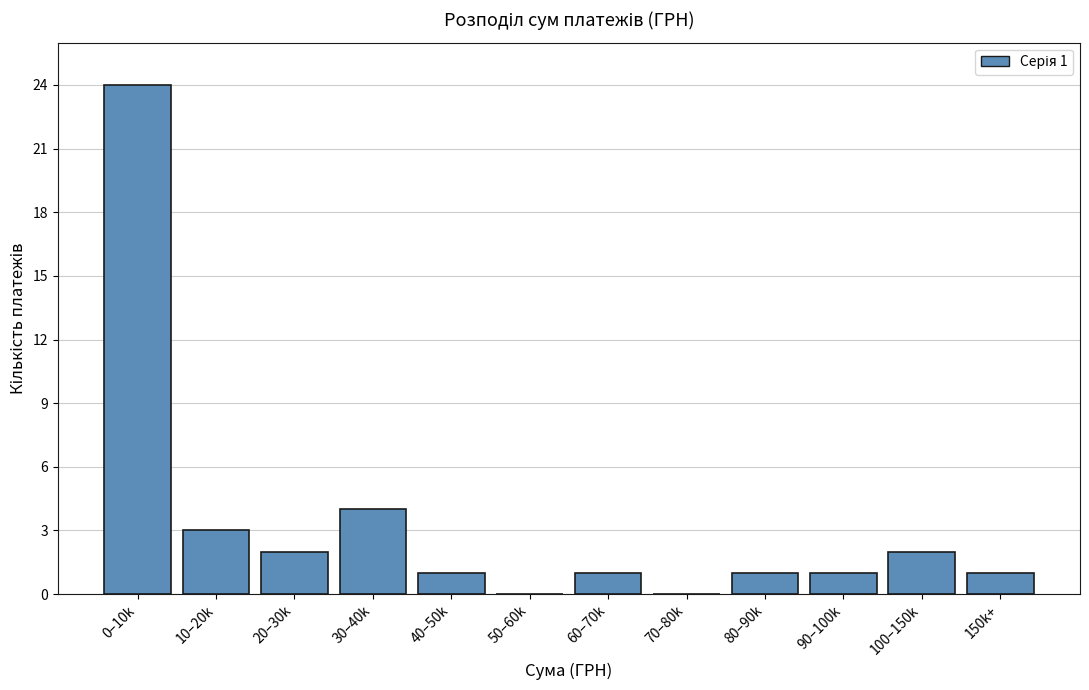

Reading left to right, transcribe all the data shown in this chart.

0–10k=24	10–20k=3	20–30k=2	30–40k=4	40–50k=1	50–60k=0	60–70k=1	70–80k=0	80–90k=1	90–100k=1	100–150k=2	150k+=1